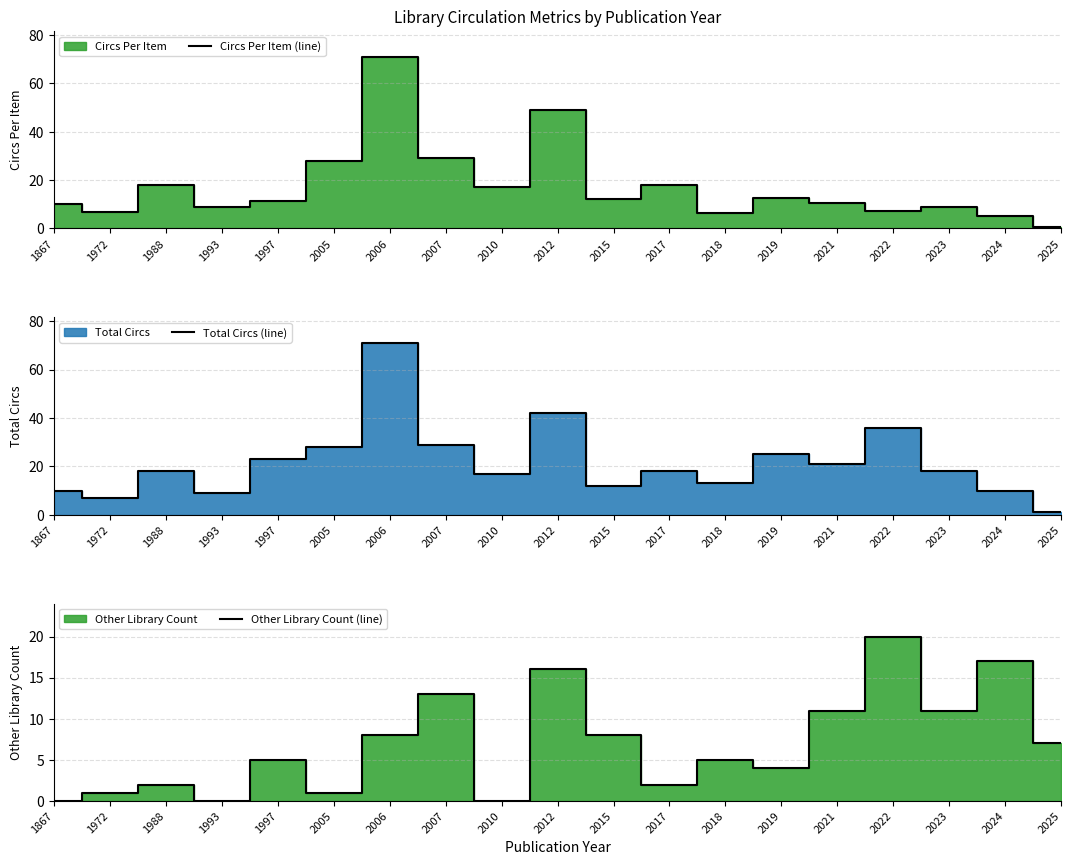

True or false: Circs Per Item (line) has a value of 13.7 at 2021.

False